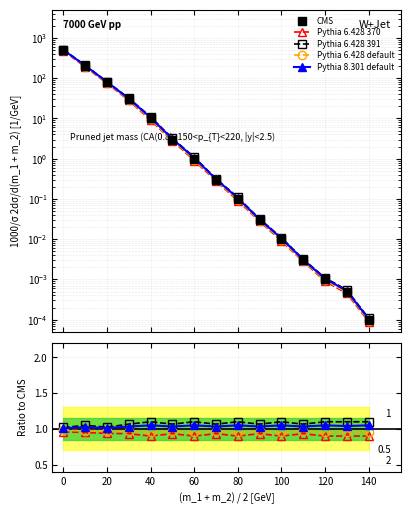

True or false: Pythia 8.301 default has a value of 1.0 at 0.

True